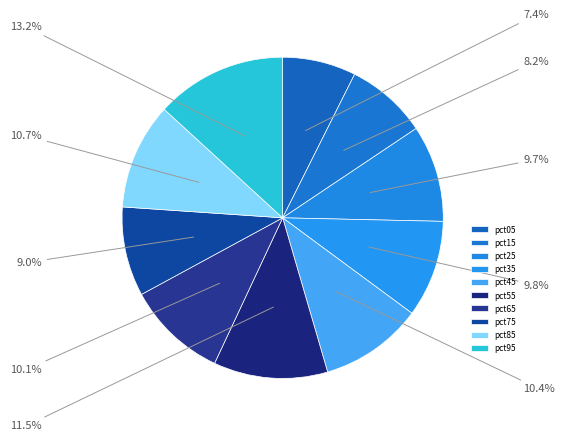

Which category has the smallest portion of the pie?

pct05